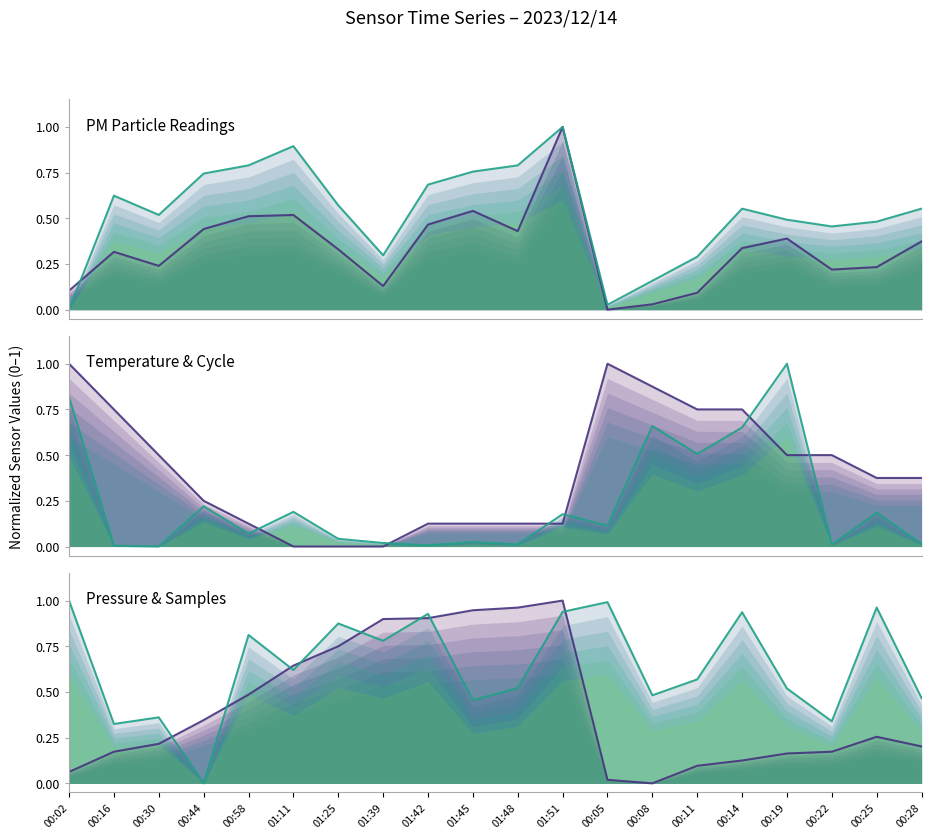

Which series has the widest spread of values?

SDS_P1